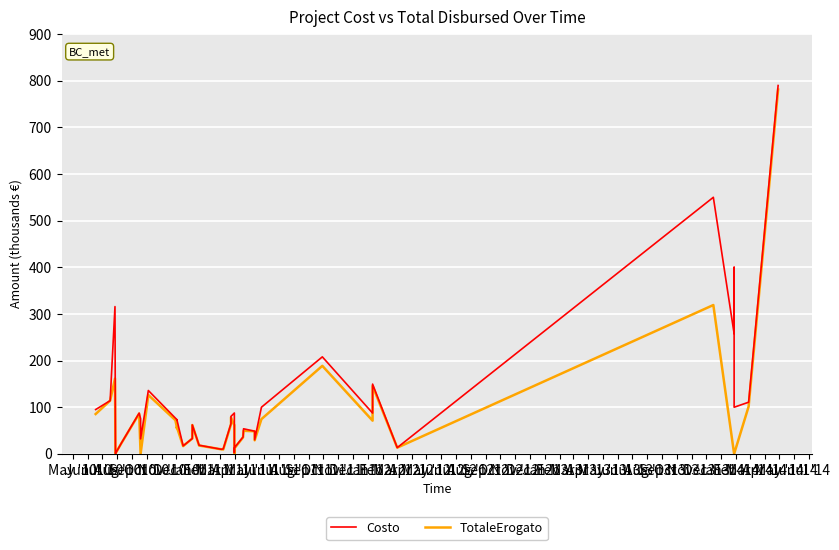

At how many categories does at least one series exceed 700?

1